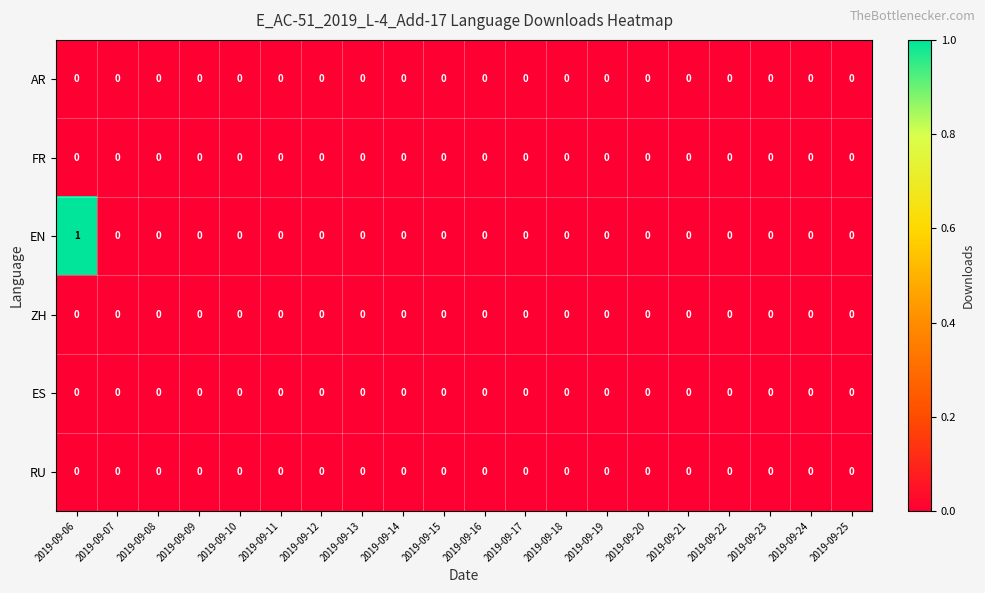

Is it true that FR equals 0 at 2019-09-22?

True